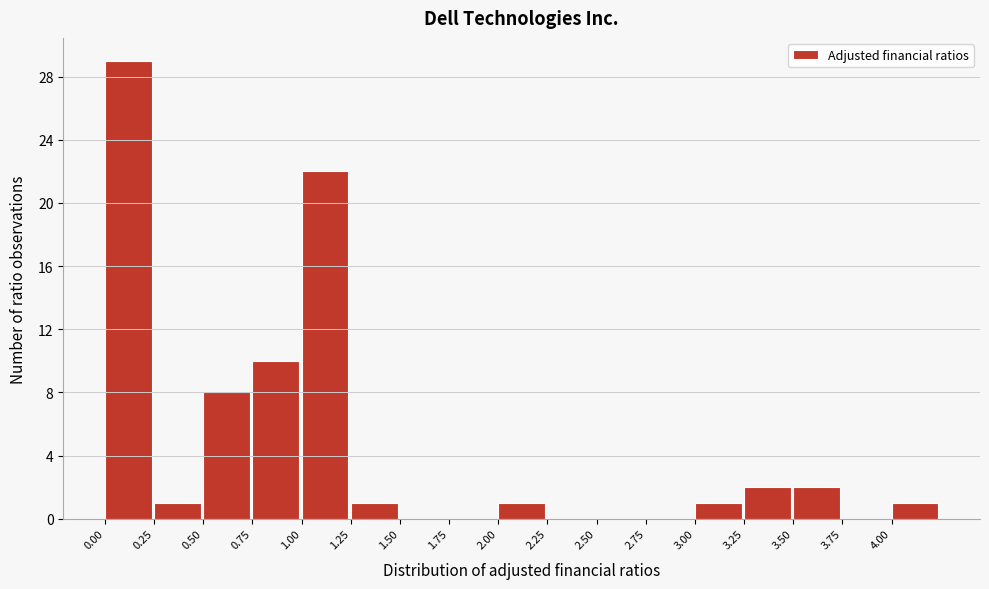

How tall is the bar that spans 3.00 to 3.25 on the x-axis? The values are not printed on the chart, so give them approximately, as read against the axis.

1